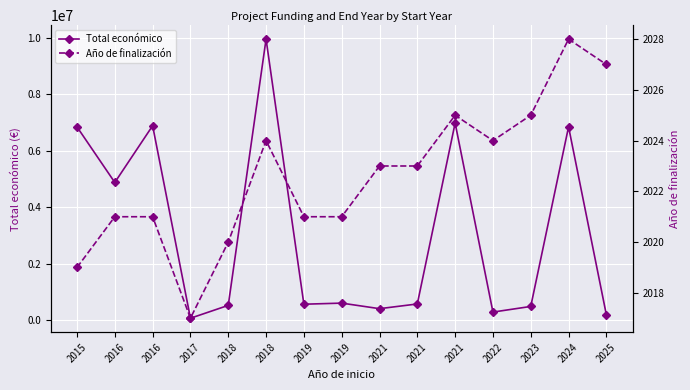

Reading right to left, transcribe all the data shown in this chart.

Total económico: 2025=181152	2024=6851903	2023=479882	2022=279710	2021=6986278	2021=567924	2021=400832	2019=597896	2019=559047	2018=9963866	2018=517432	2017=61850	2016=6891265	2016=4878860	2015=6850000
Año de finalización: 2025=2027	2024=2028	2023=2025	2022=2024	2021=2025	2021=2023	2021=2023	2019=2021	2019=2021	2018=2024	2018=2020	2017=2017	2016=2021	2016=2021	2015=2019